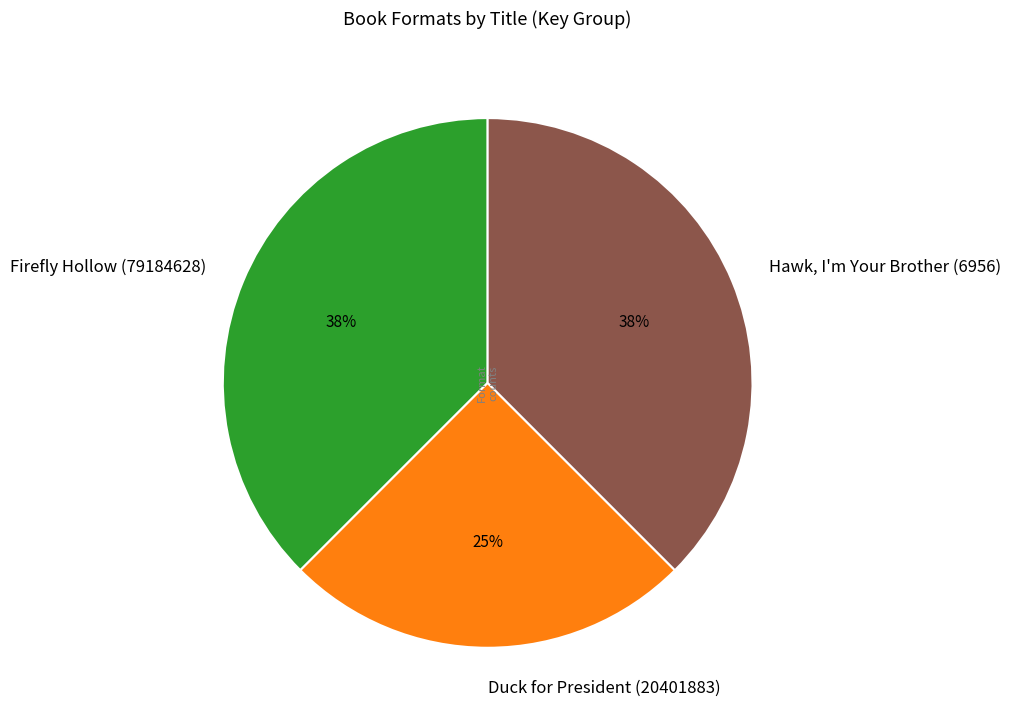

Do Duck for President (20401883) and Hawk, I'm Your Brother (6956) together represent more than half of the pie?

Yes